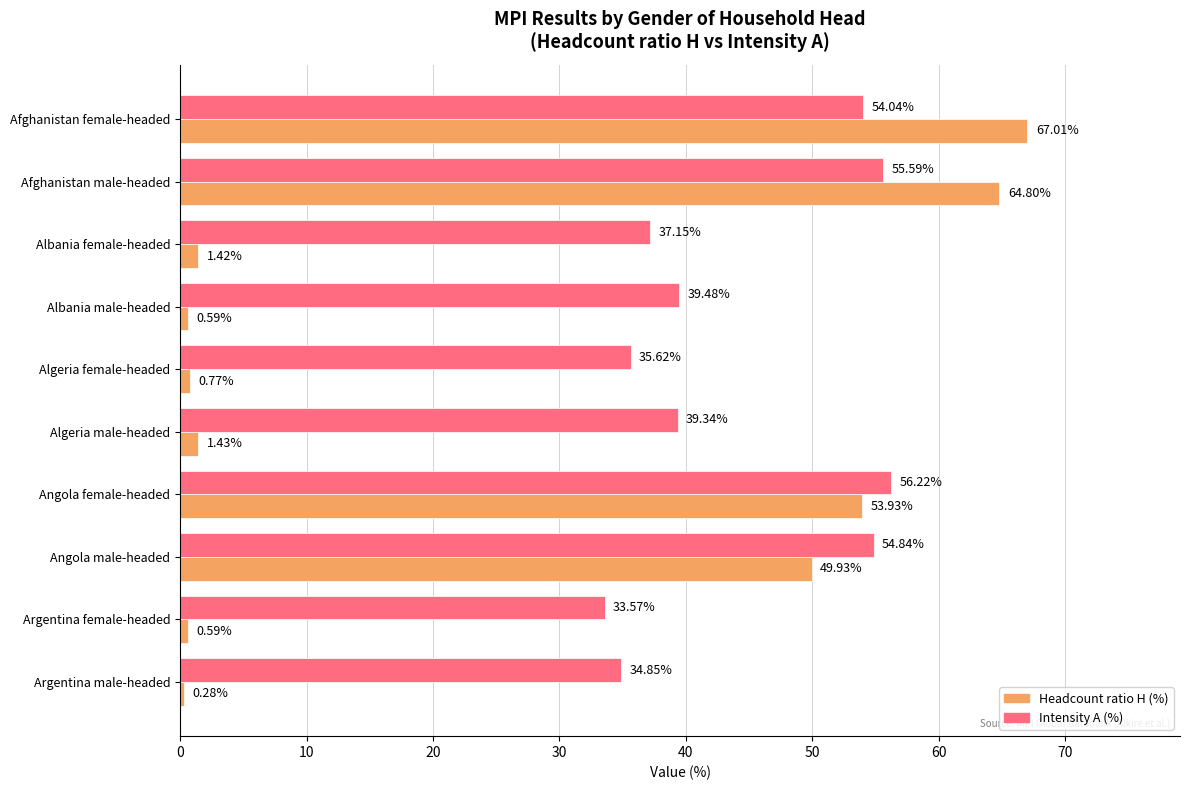

List the labels in order of Intensity A (%) value, largest first.

Angola female-headed, Afghanistan male-headed, Angola male-headed, Afghanistan female-headed, Albania male-headed, Algeria male-headed, Albania female-headed, Algeria female-headed, Argentina male-headed, Argentina female-headed